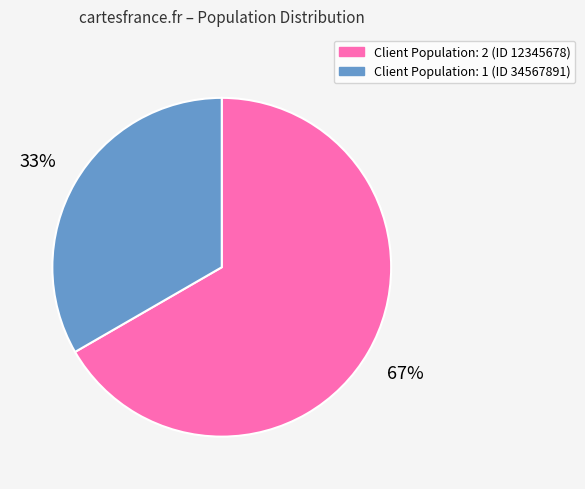

Is there any slice that represents more than half of the pie?

Yes